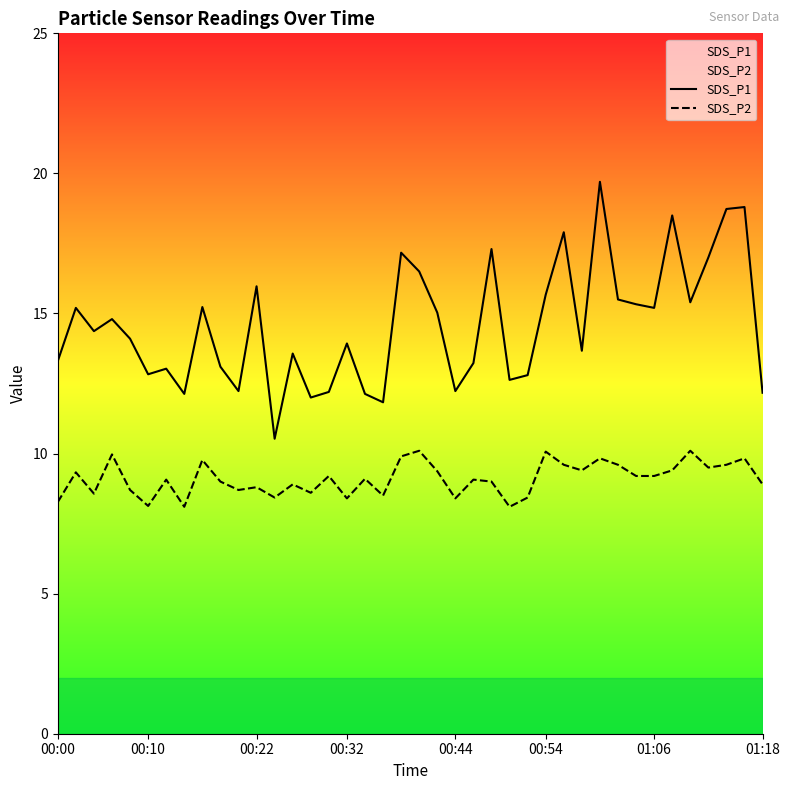

Is it true that SDS_P2 equals 8.3 at 00:00?

True